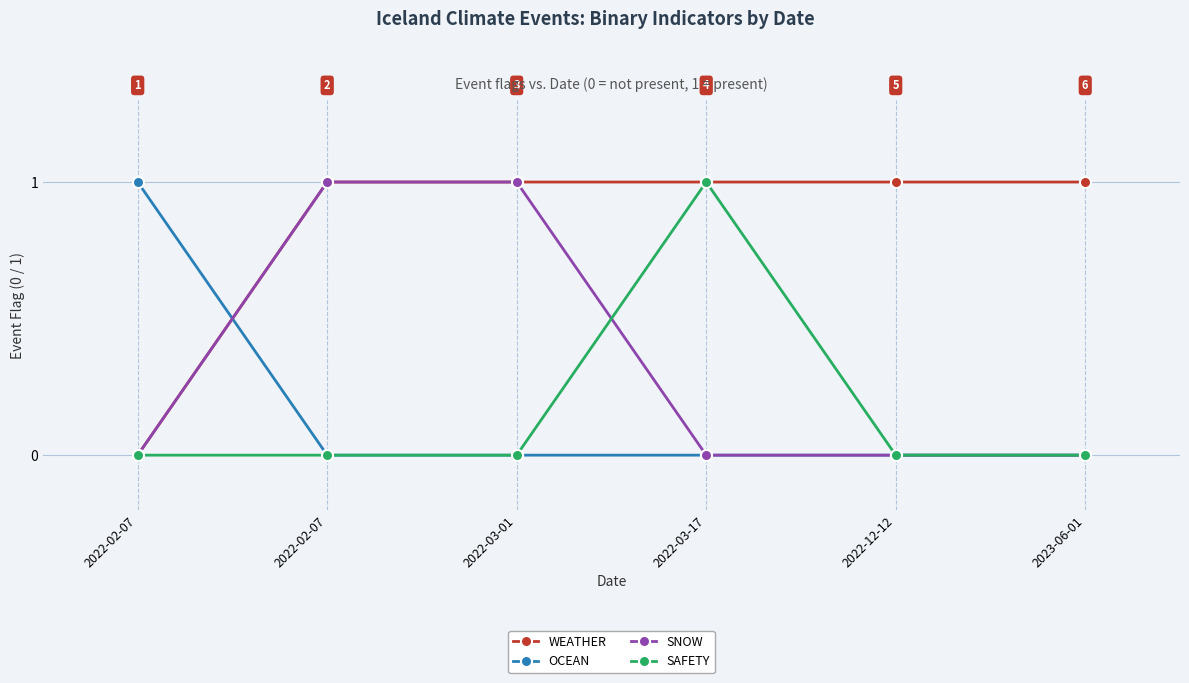

The value of SAFETY at 2022-03-17 is 1. True or false?

True